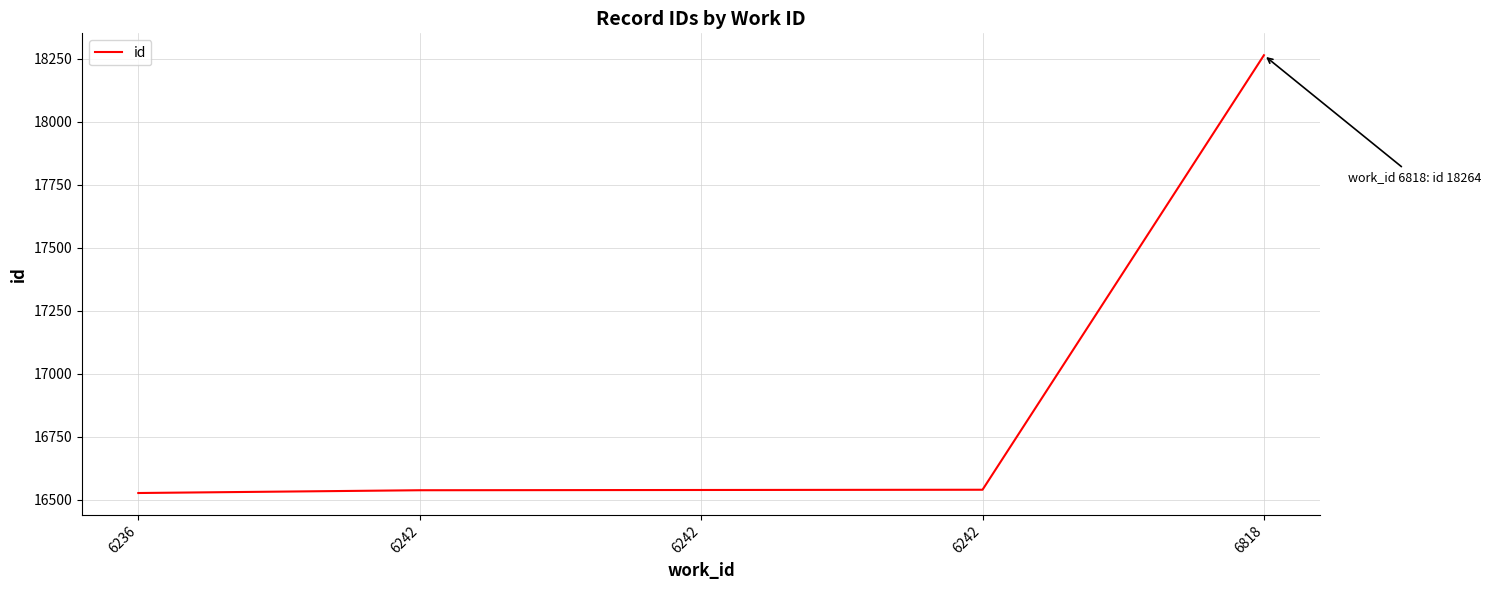

How many distinct data groups are displayed?

1